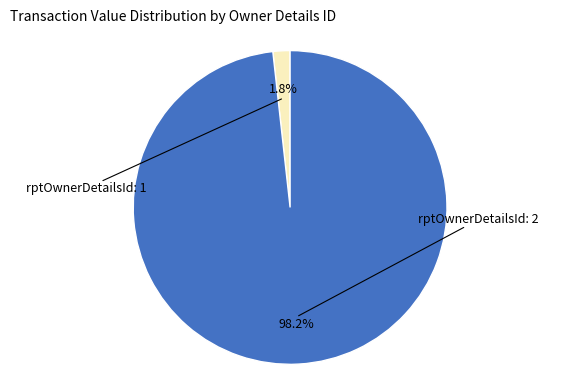

Is there a majority slice in this chart?

Yes